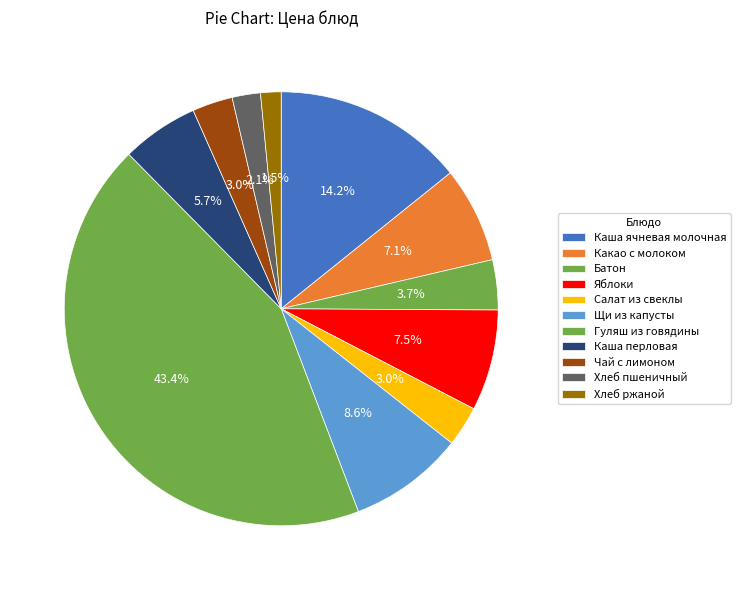

How many segments does this pie chart have?

11